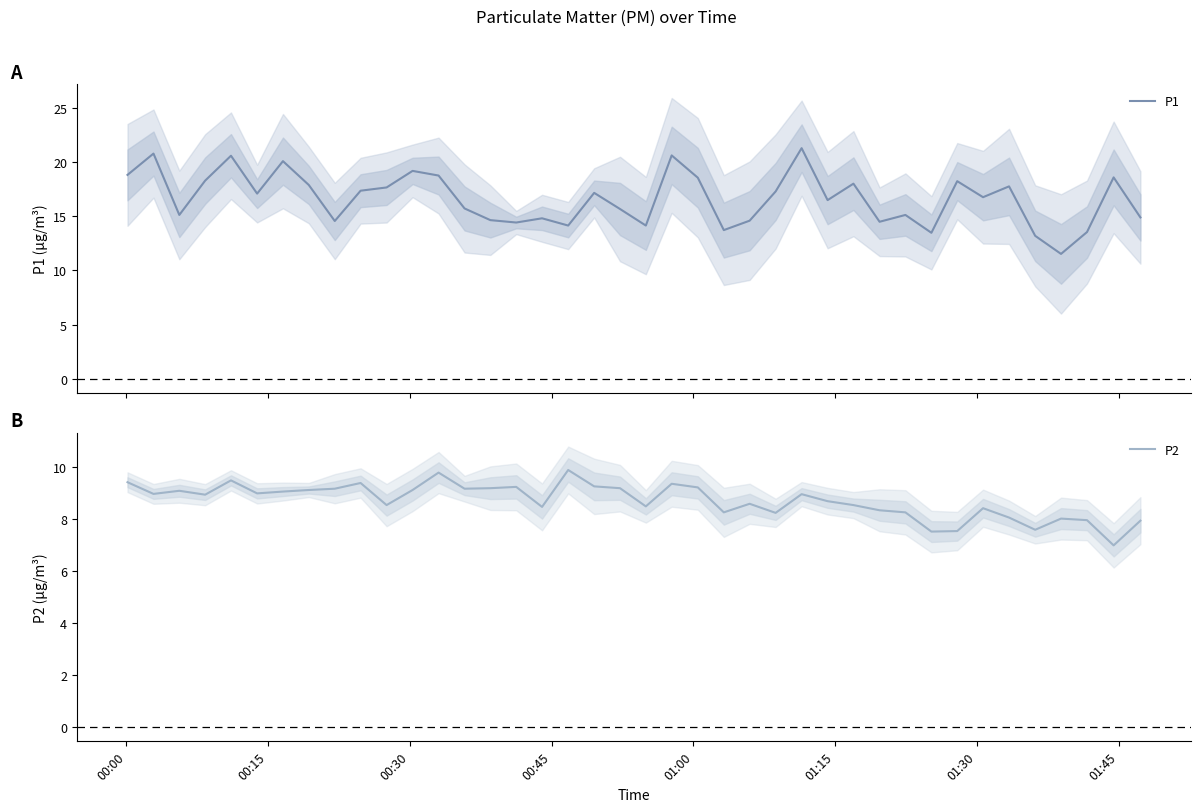

True or false: P1 has more than 1 interior local peaks.

True